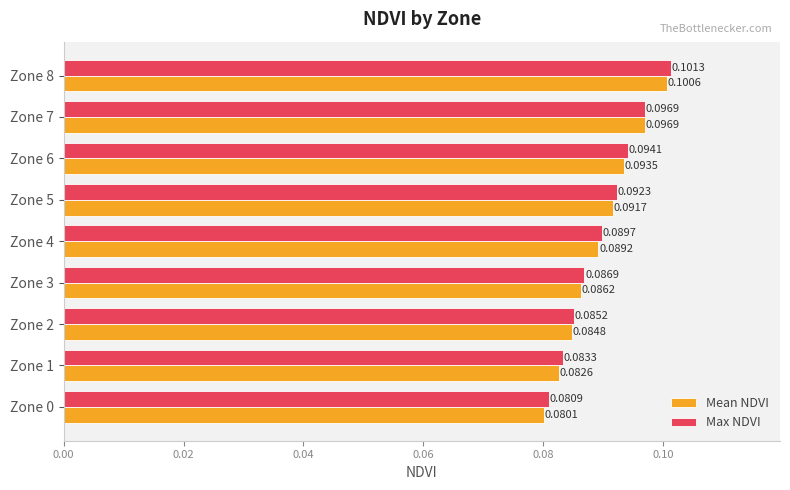

Which series has the largest total across all categories?

Max NDVI